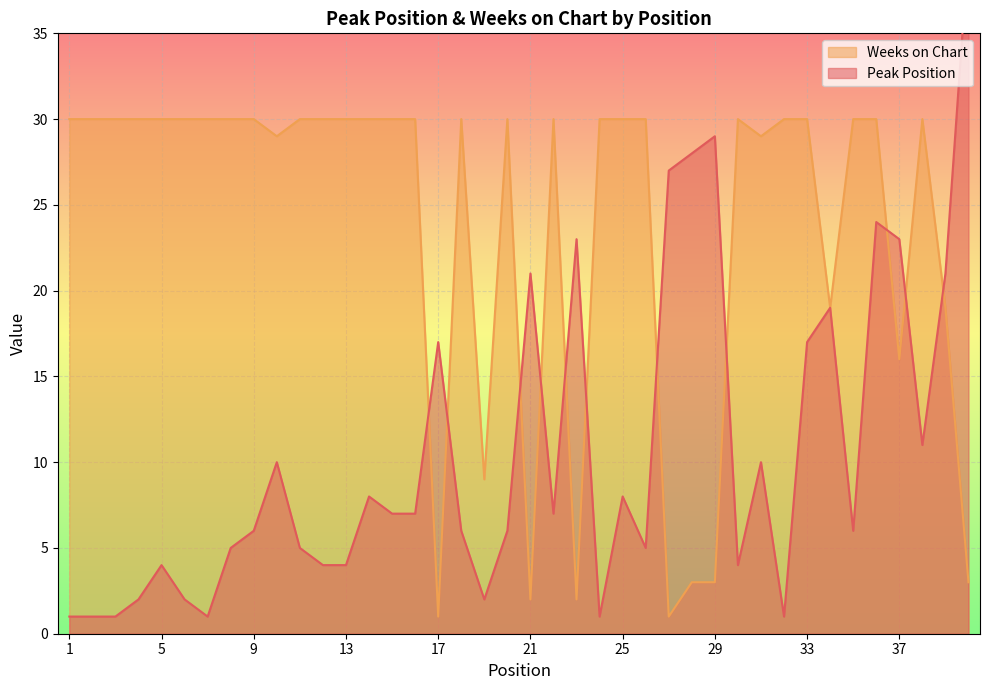

Is it true that Peak Position equals 6 at 9?

True